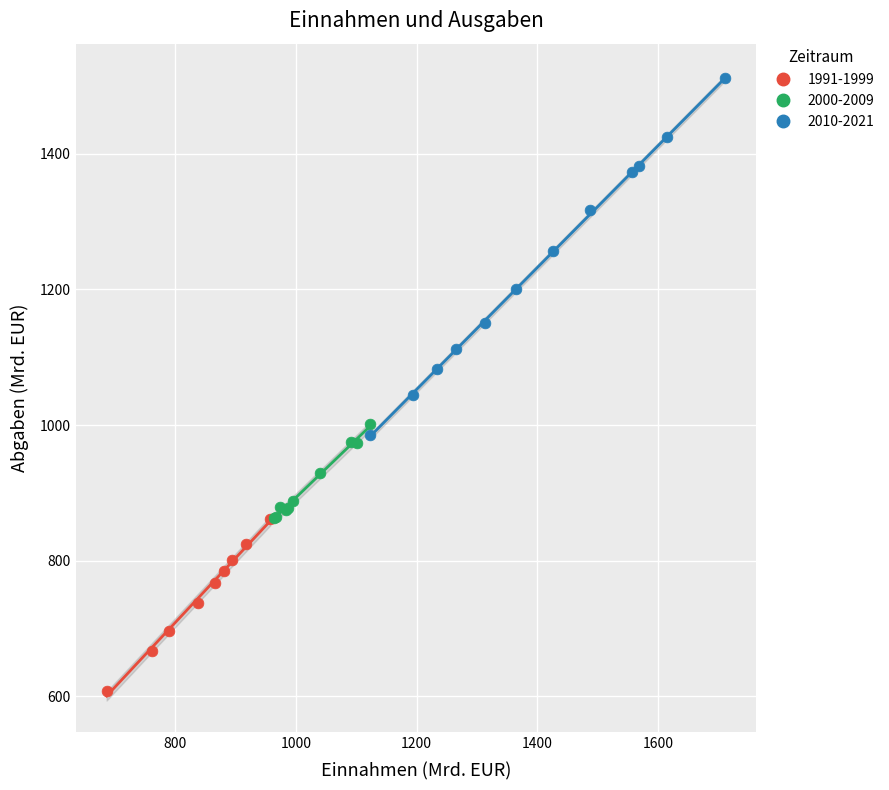

Which series contains the lowest Y value?

1991-1999